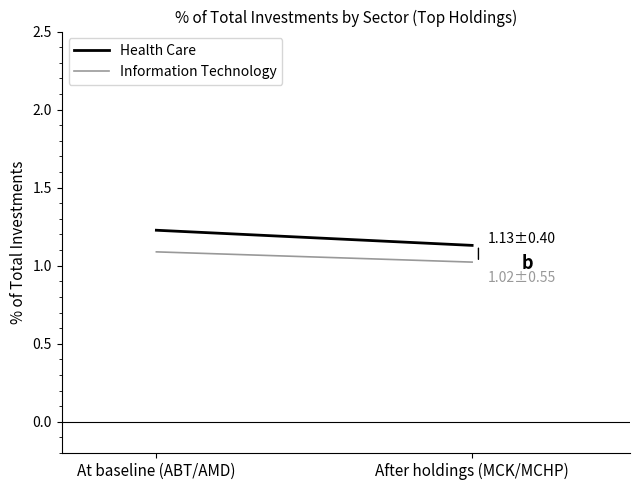

What is the maximum value shown in the chart?

1.2